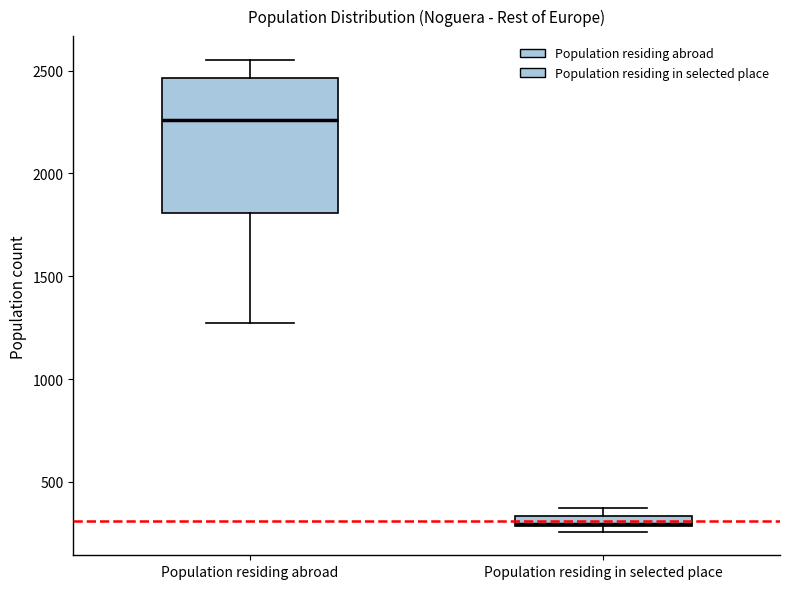

Where is the lower edge of the box for Population residing abroad on the y-axis? The values are not printed on the chart, so give them approximately, as read against the axis.

1800